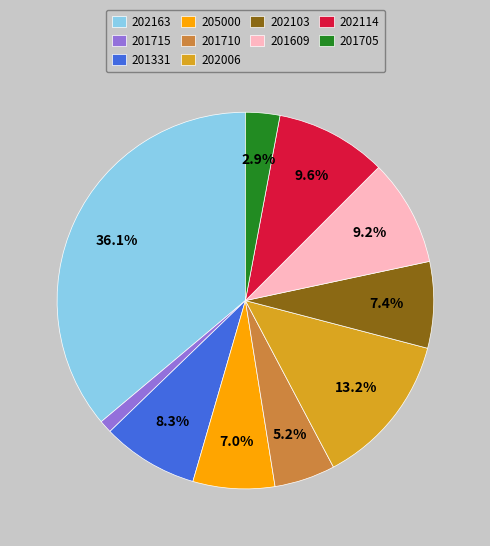

To the nearest percent, what is the average slice percentage?

10%